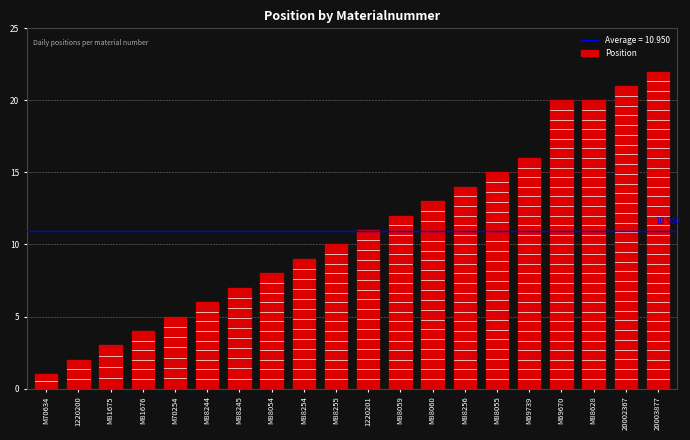

At which label is the value closest to 11?

1220201